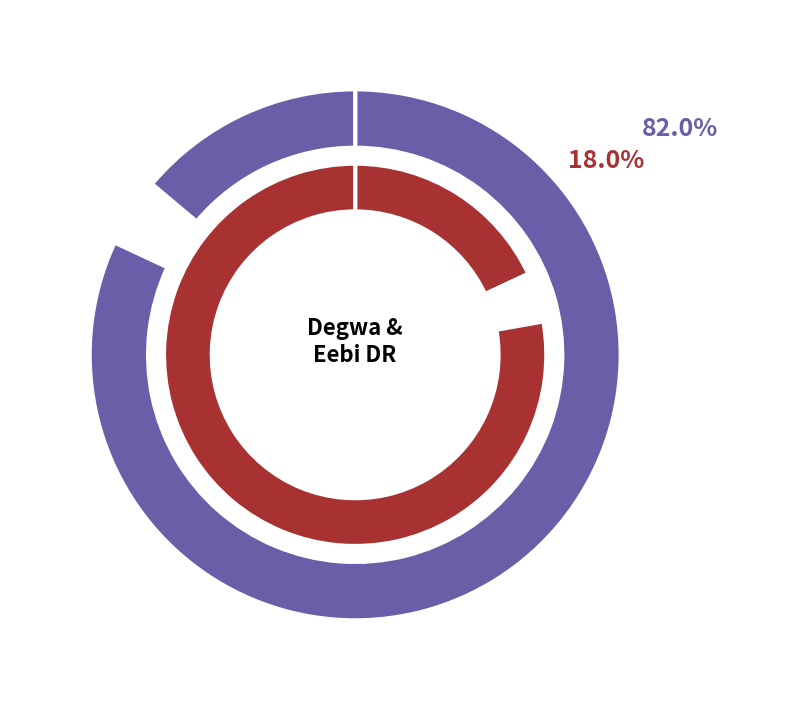

The Degwa slice represents 93% of the pie. True or false?

False